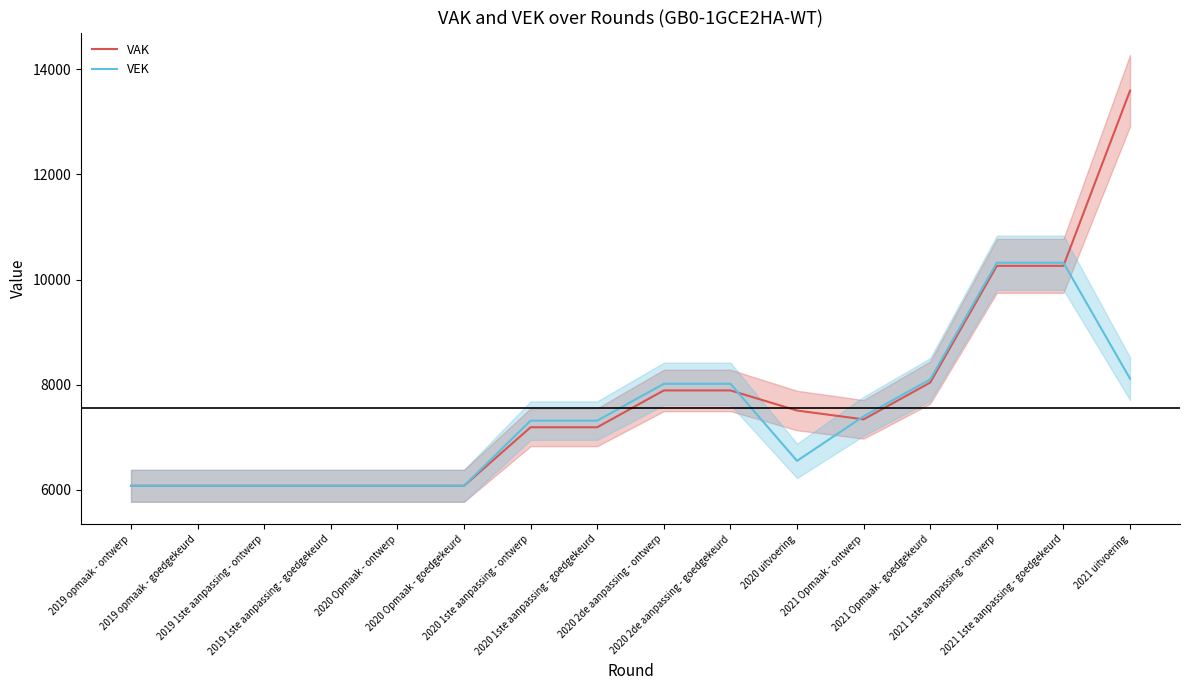

How many data points in VAK are above 7342?

7